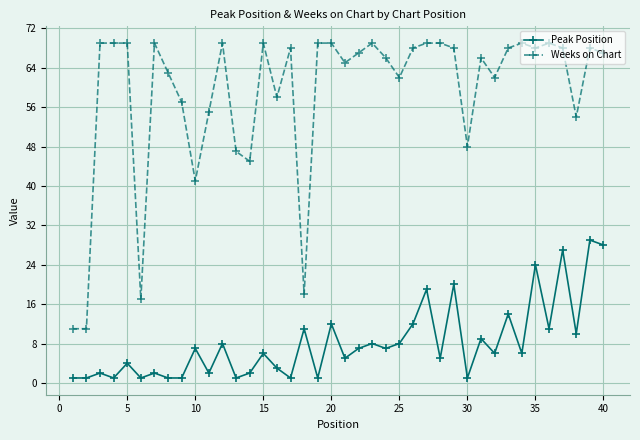

Which series has the widest spread of values?

Weeks on Chart